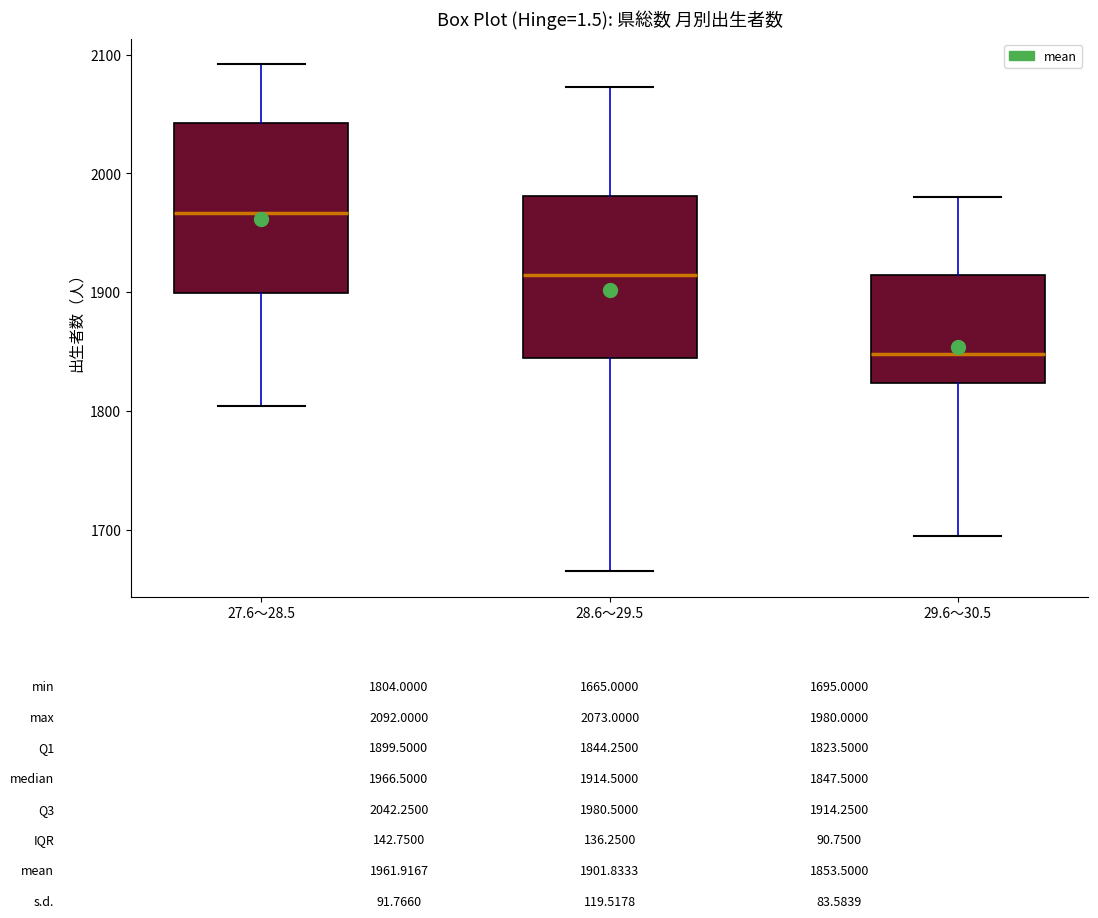

Which box has the lowest median line?

29.6～30.5